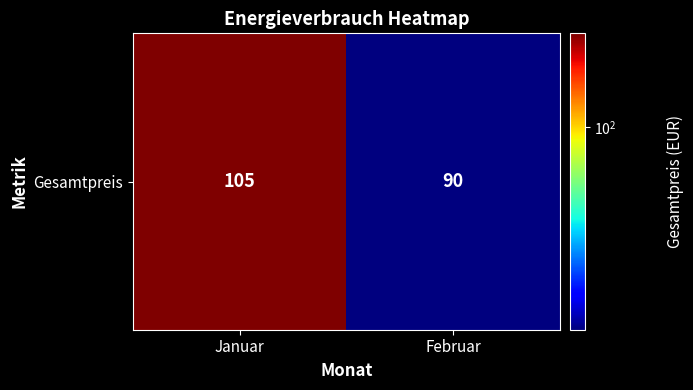

Reading left to right, what are all the values shown in this chart?

105	90